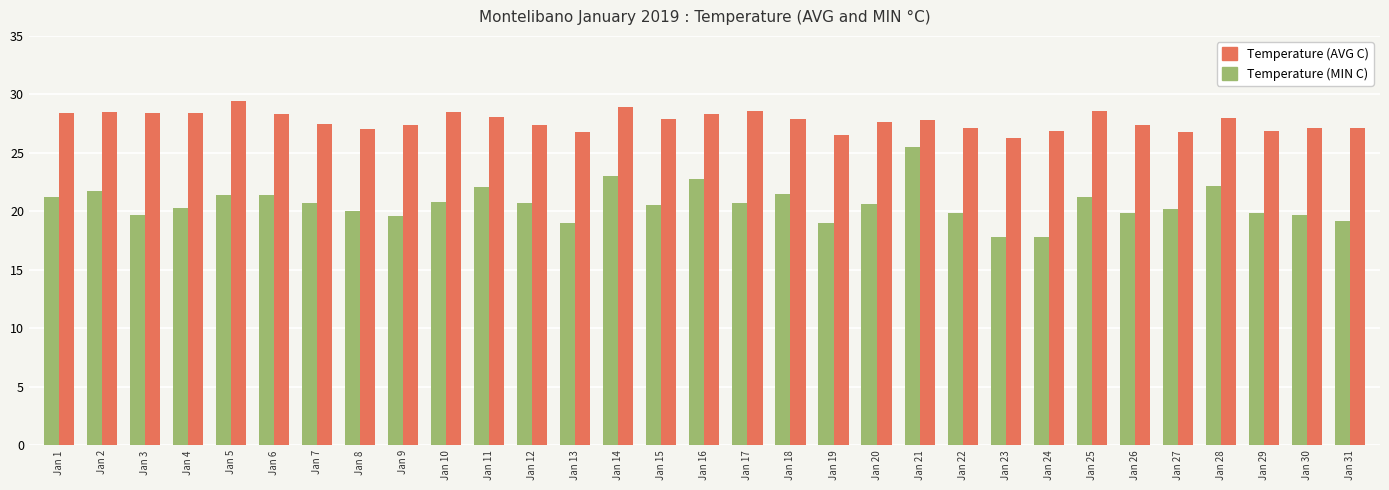

What are all the series names shown in the legend?

Temperature (AVG C), Temperature (MIN C)